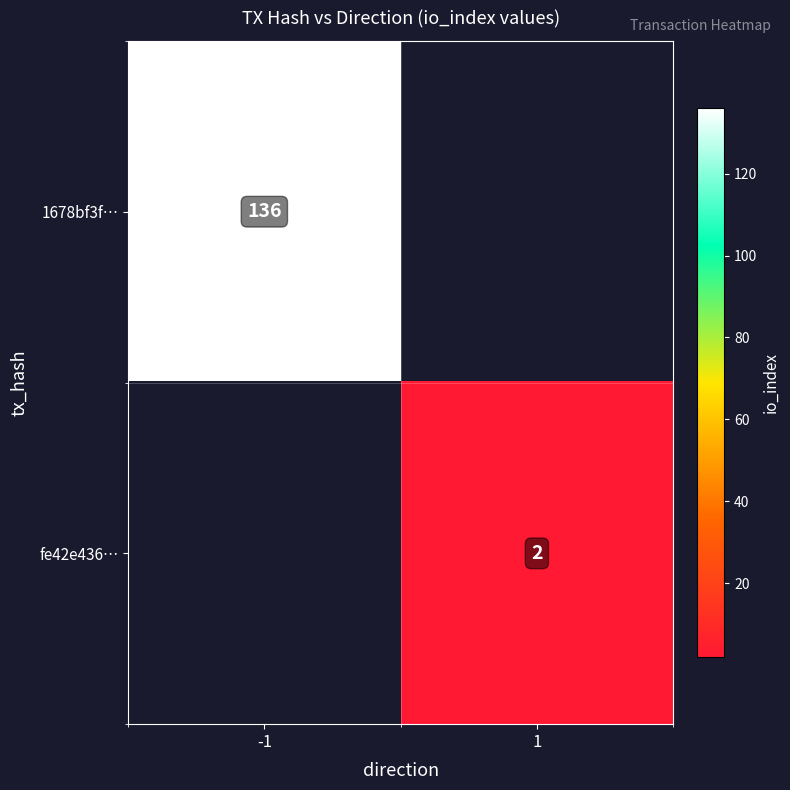

The fe42e436… series shows 4 at 1. True or false?

False